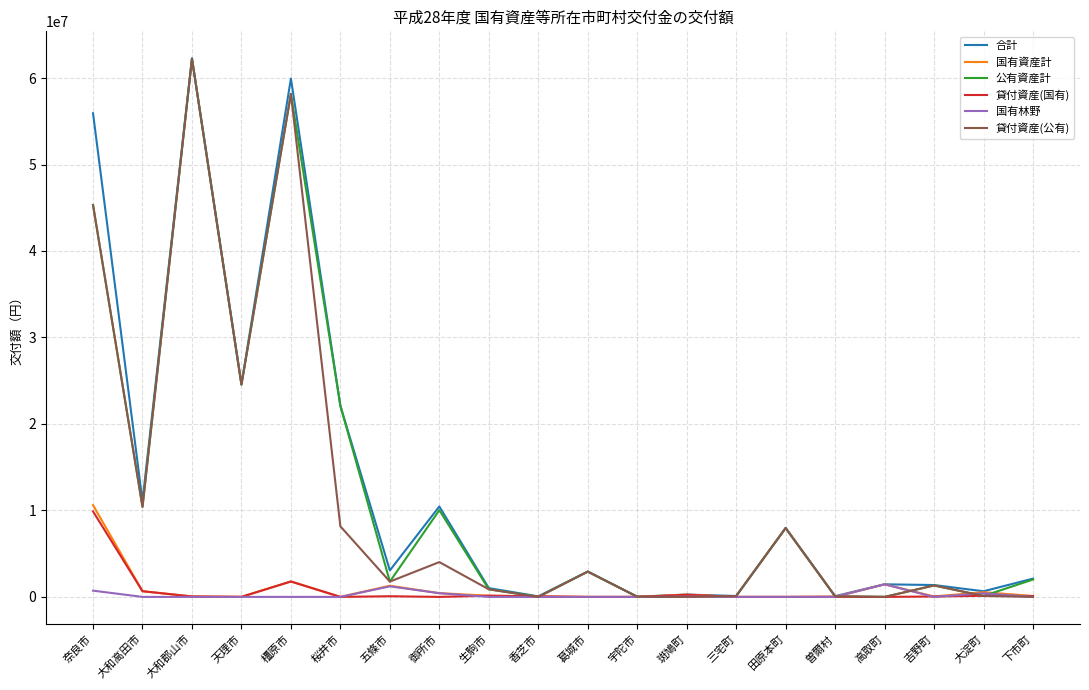

Count the number of data series in this chart.

6